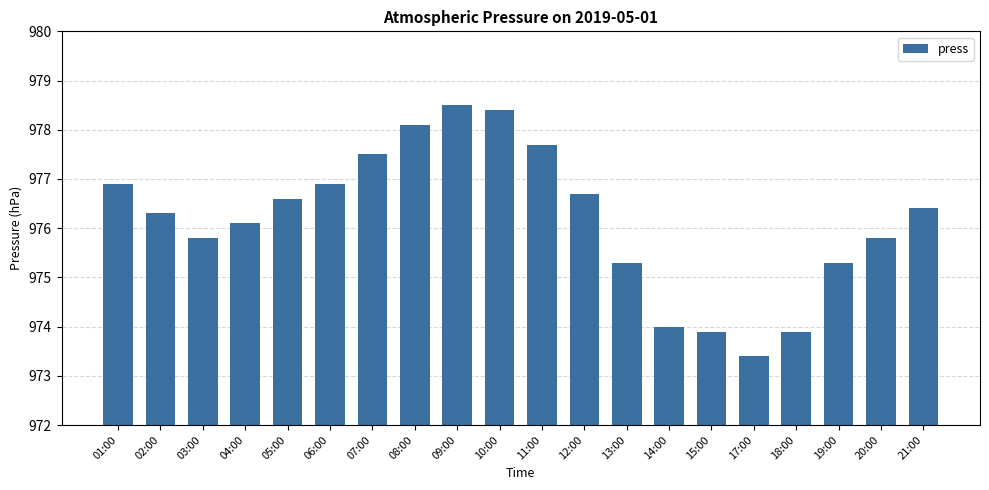

Reading right to left, what are all the values shown in this chart?

21:00=976.4	20:00=975.8	19:00=975.3	18:00=973.9	17:00=973.4	15:00=973.9	14:00=974.0	13:00=975.3	12:00=976.7	11:00=977.7	10:00=978.4	09:00=978.5	08:00=978.1	07:00=977.5	06:00=976.9	05:00=976.6	04:00=976.1	03:00=975.8	02:00=976.3	01:00=976.9